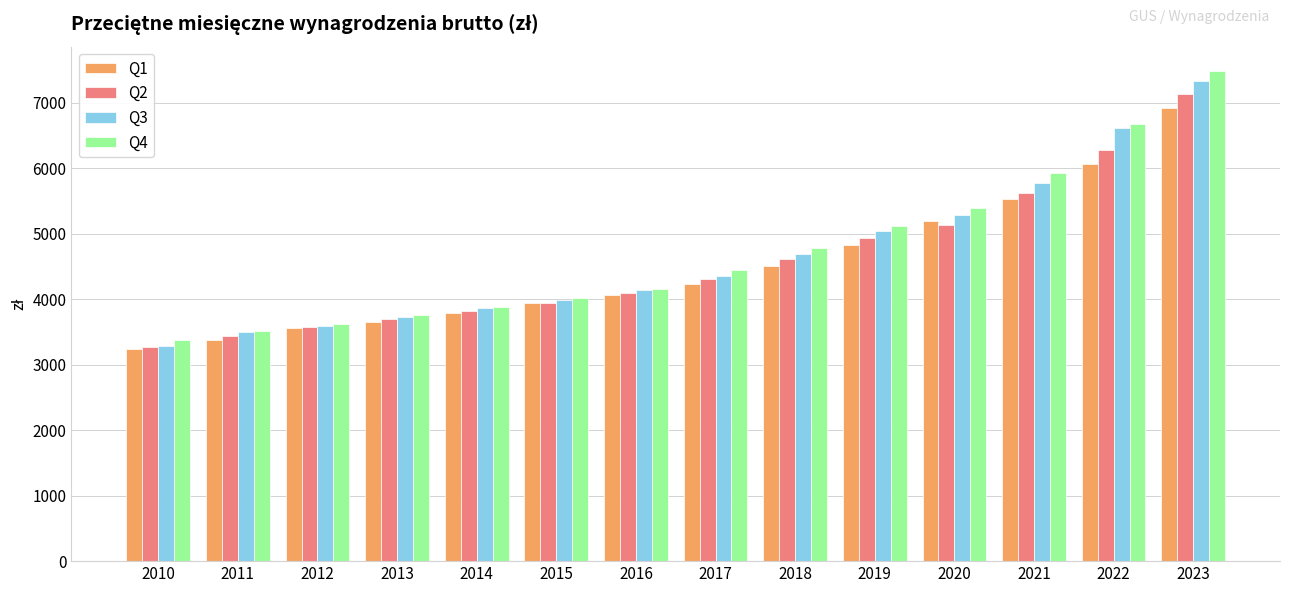

Is the value of Q2 at 2016 greater than the value of Q1 at 2010?

Yes